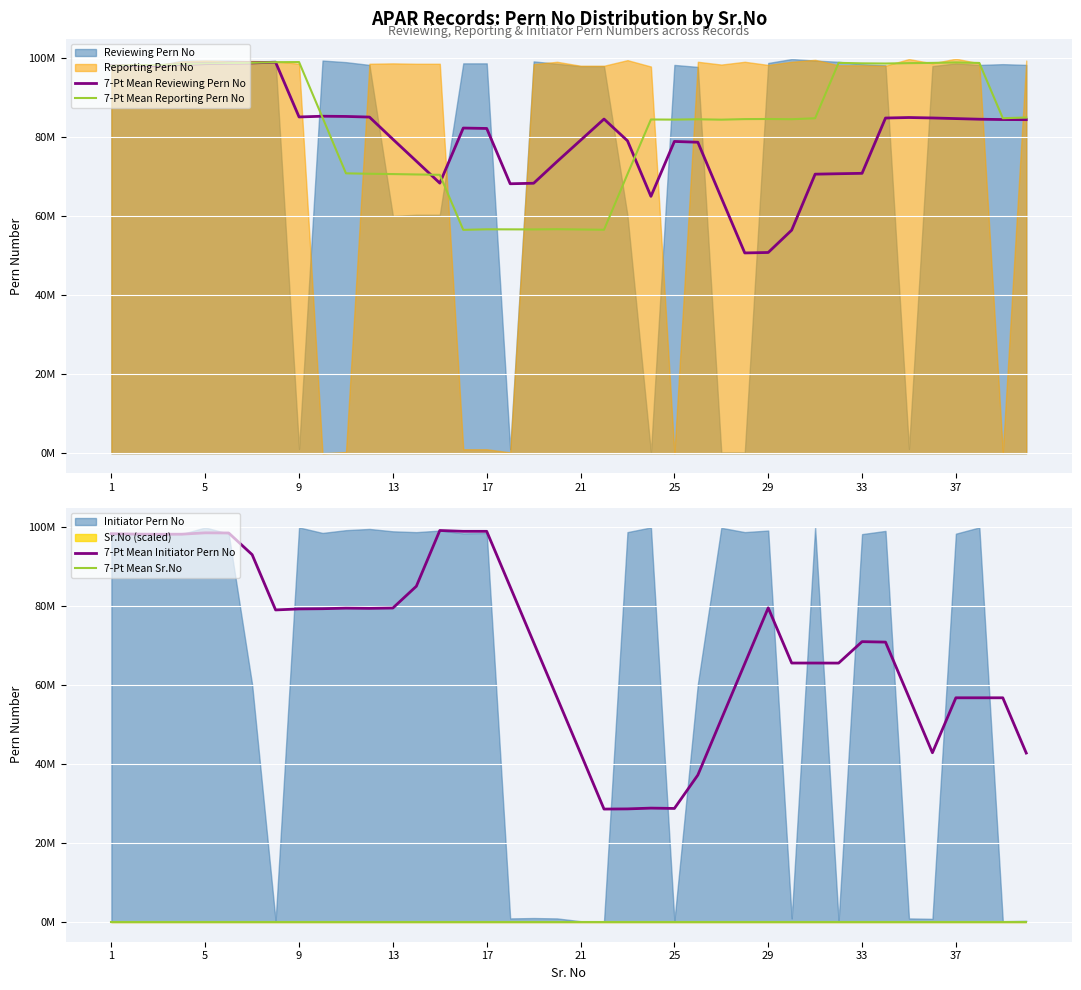

How many categories are shown in the chart?

40